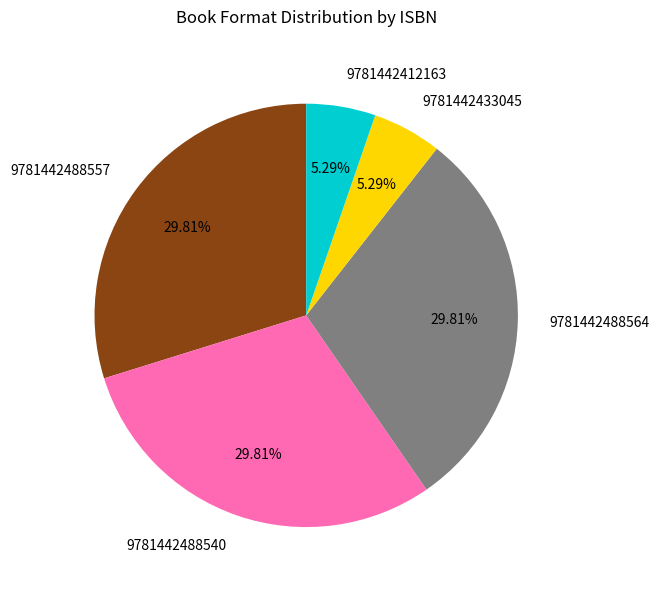

What percentage is NOT represented by 9781442488540?

70.2%